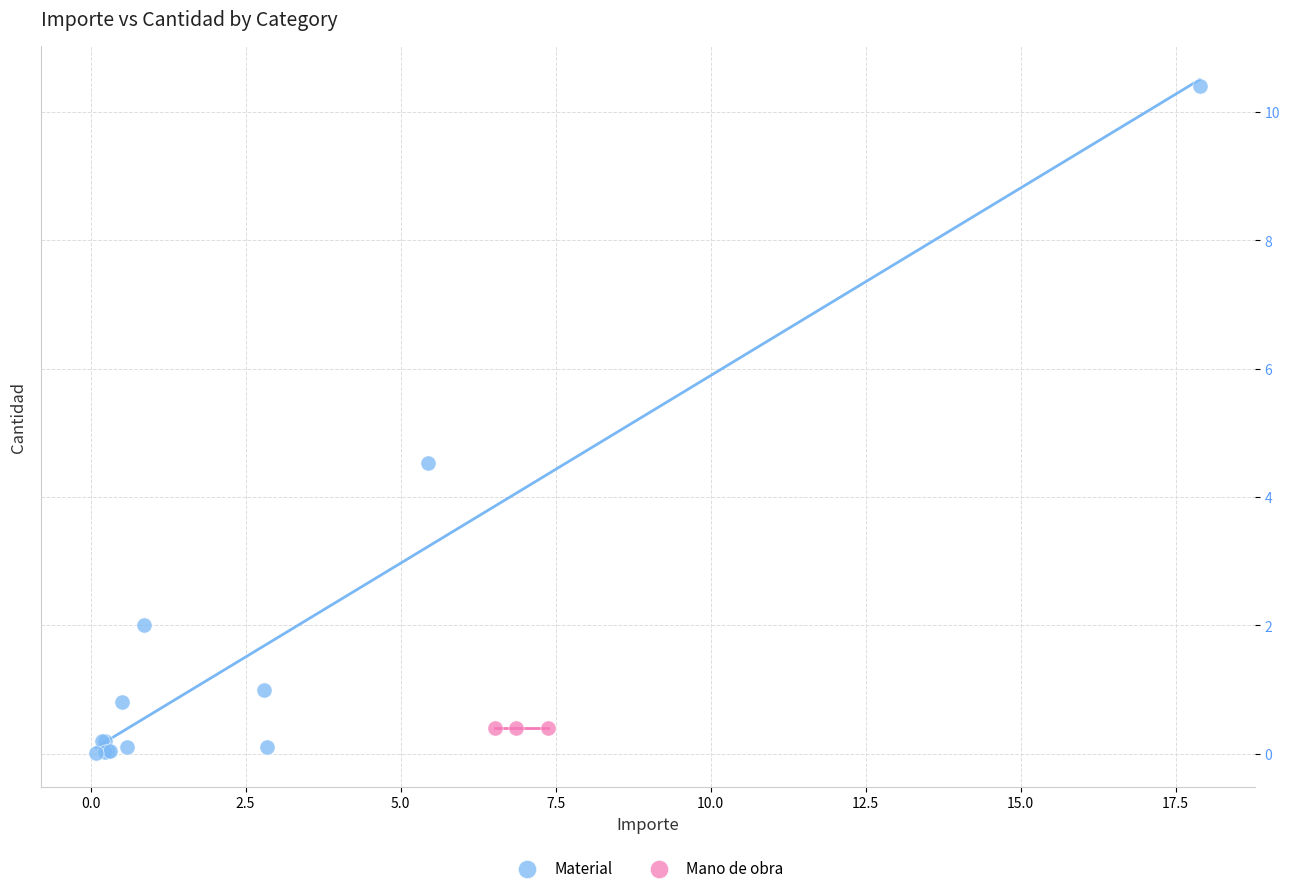

Which series reaches the maximum Y coordinate?

Material